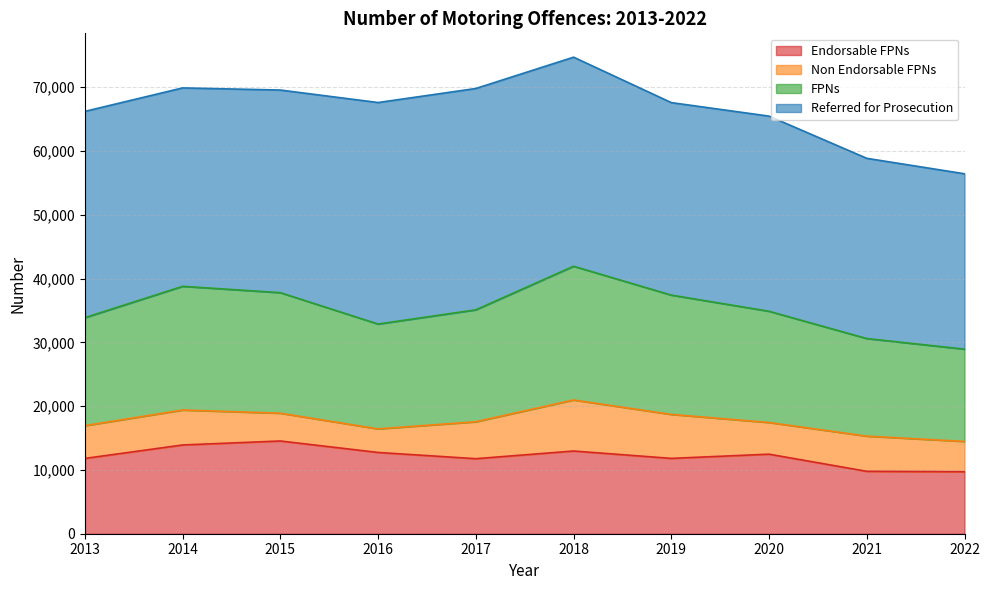

True or false: Endorsable FPNs has a value of 15793 at 2017.

False